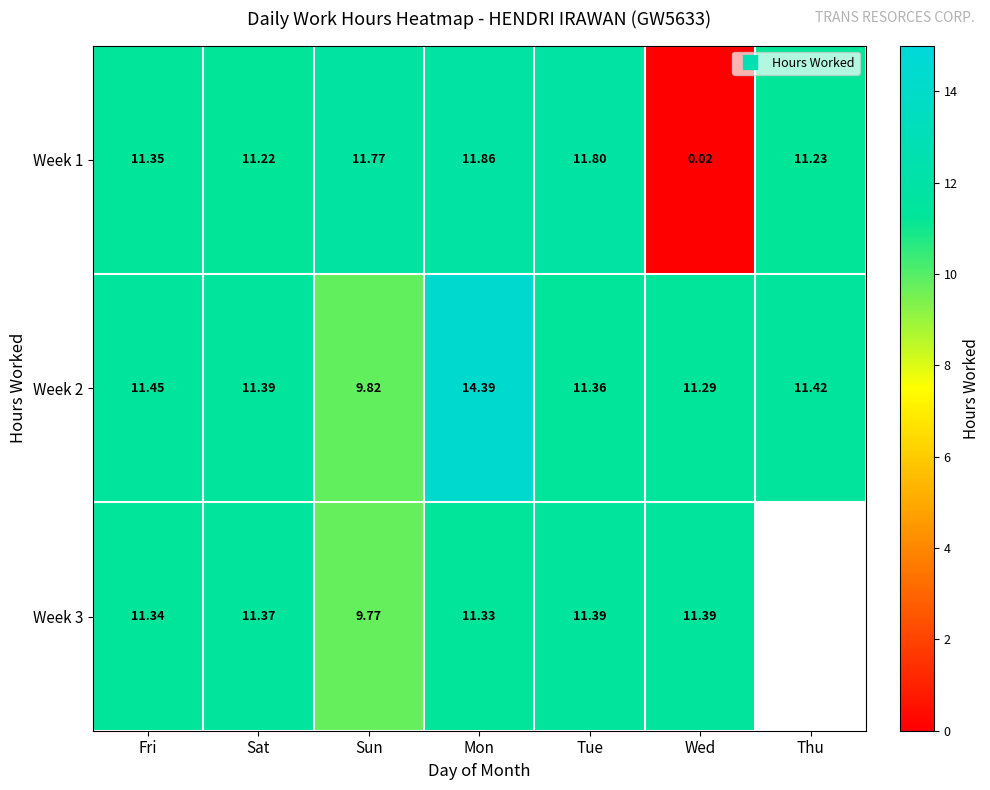

Is it true that Week 3 equals 11.3 at Mon?

True